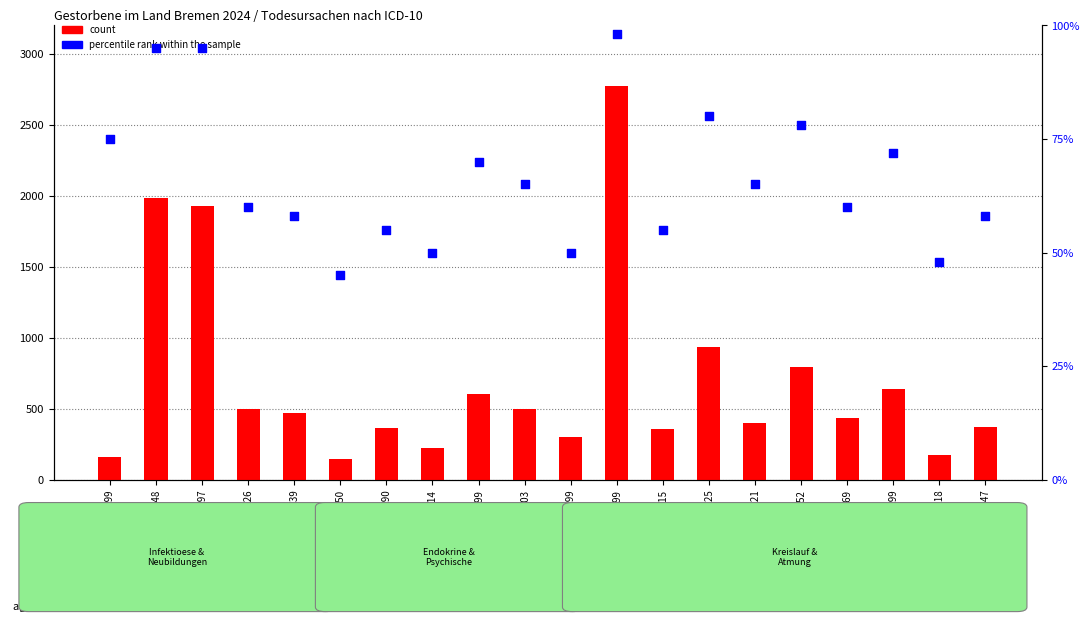

Which series has the largest total across all categories?

count